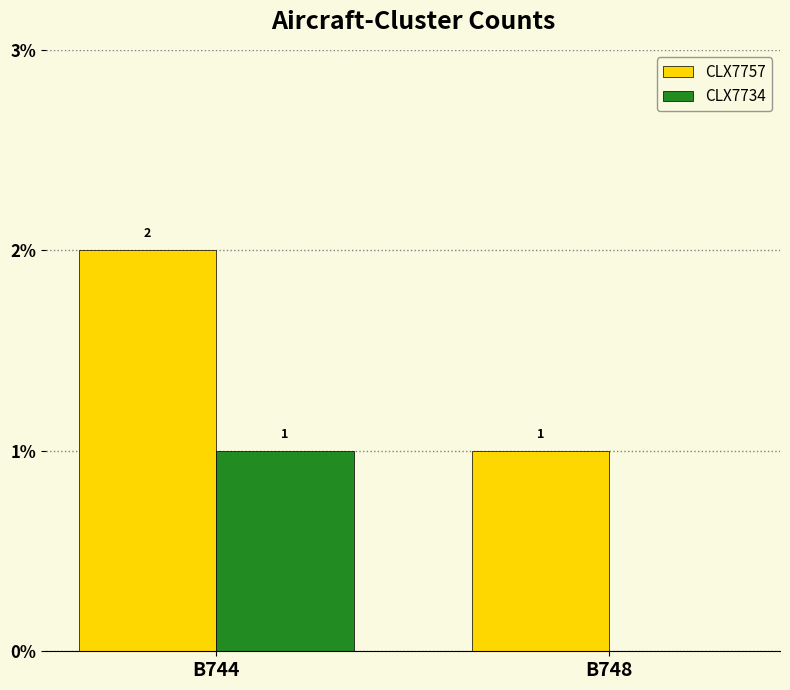

What is the sum of all CLX7757 values?

3